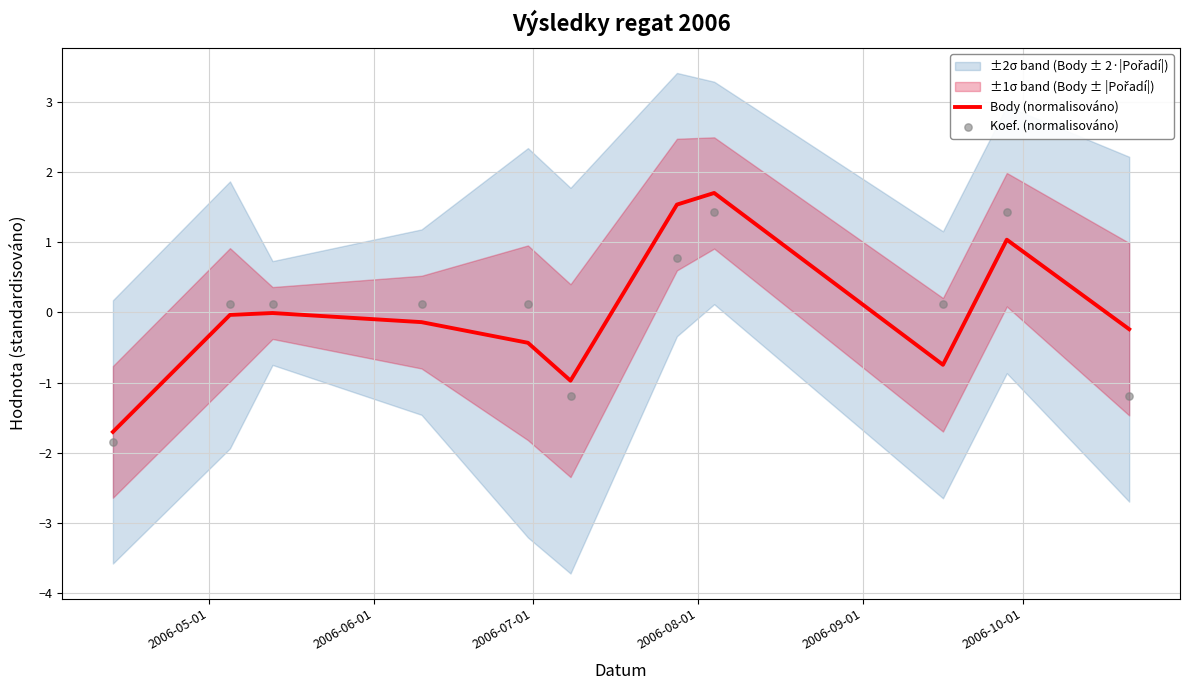

What is the minimum value for Body (normalisováno)?

-1.7